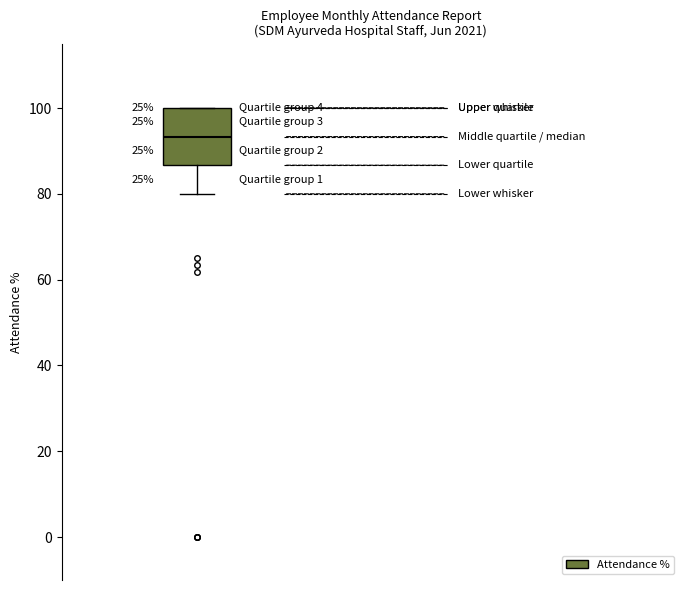

Transcribe this box plot: give where the median line is, the range the box spans, and where the two whiskers end, as read against the y-axis. The values are not printed on the chart, so give them approximately, as read against the axis.

median 94, box 86 to 100, whiskers 80 to 100